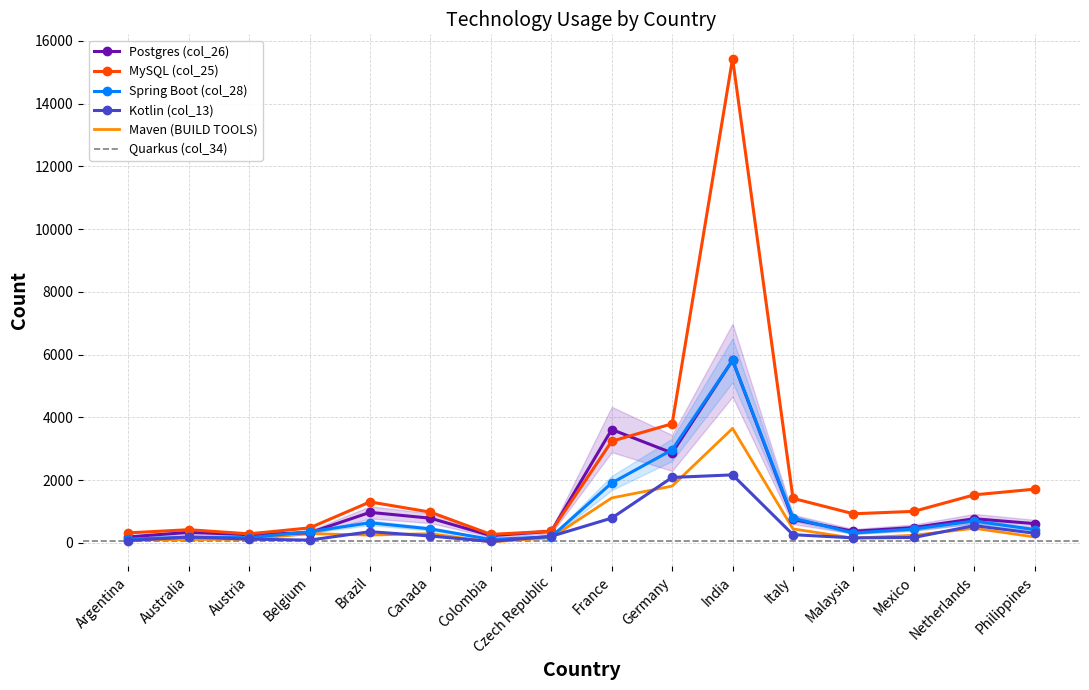

What is the difference between the highest and lowest values at Germany?

1986